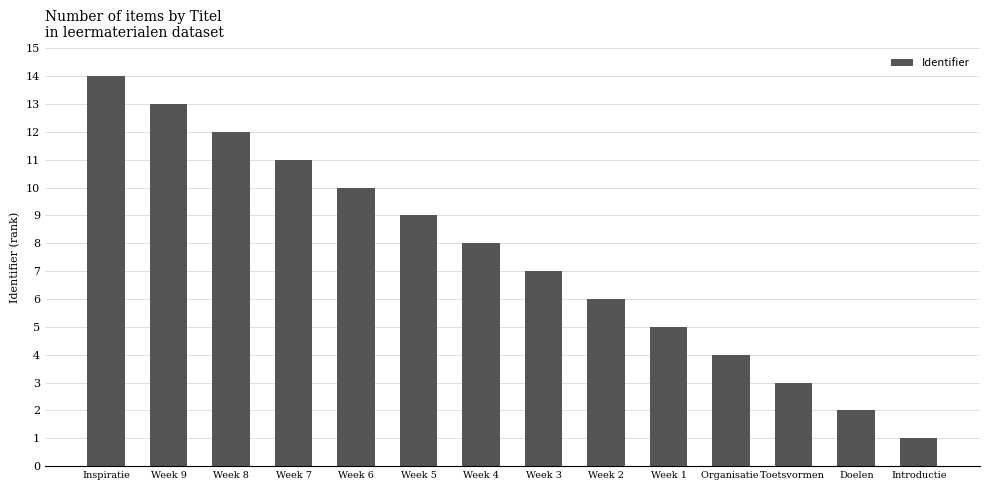

Reading left to right, extract all data points from this chart.

14	13	12	11	10	9	8	7	6	5	4	3	2	1